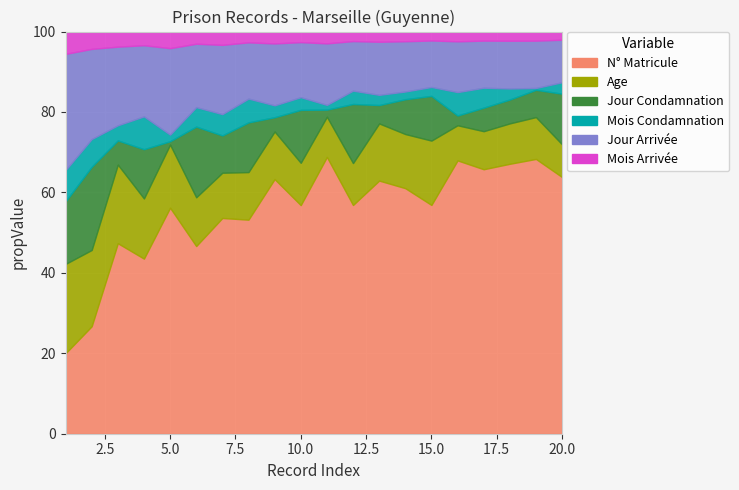

Where does the N_Matricule series first go above 117?

12